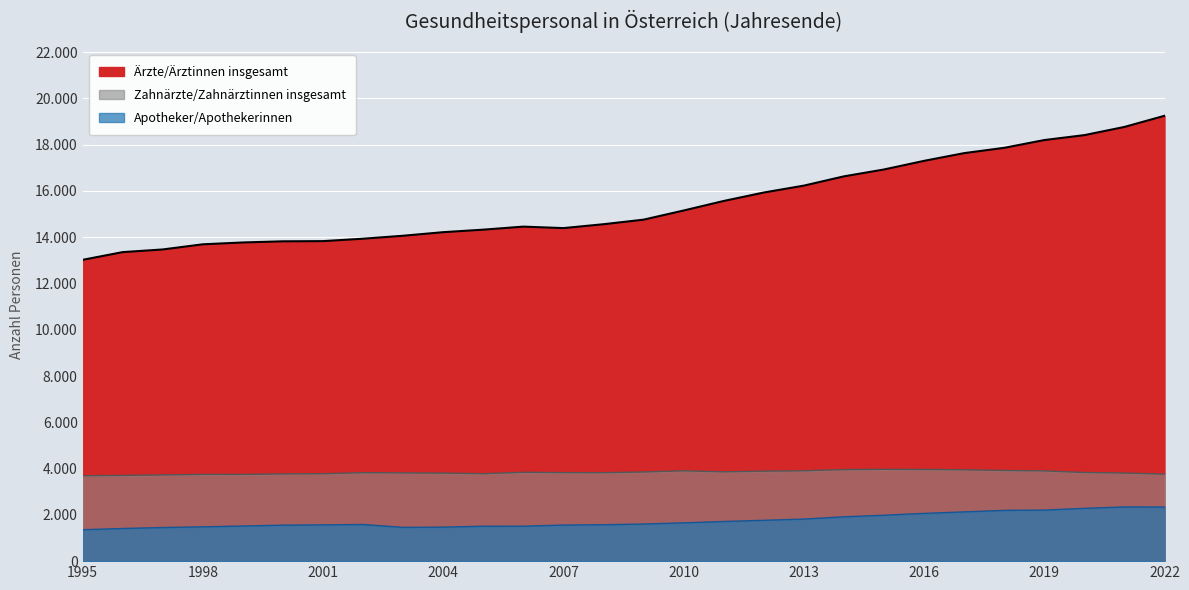

True or false: Apotheker/Apothekerinnen and Zahnärzte/Zahnärztinnen insgesamt cross at least once.

False